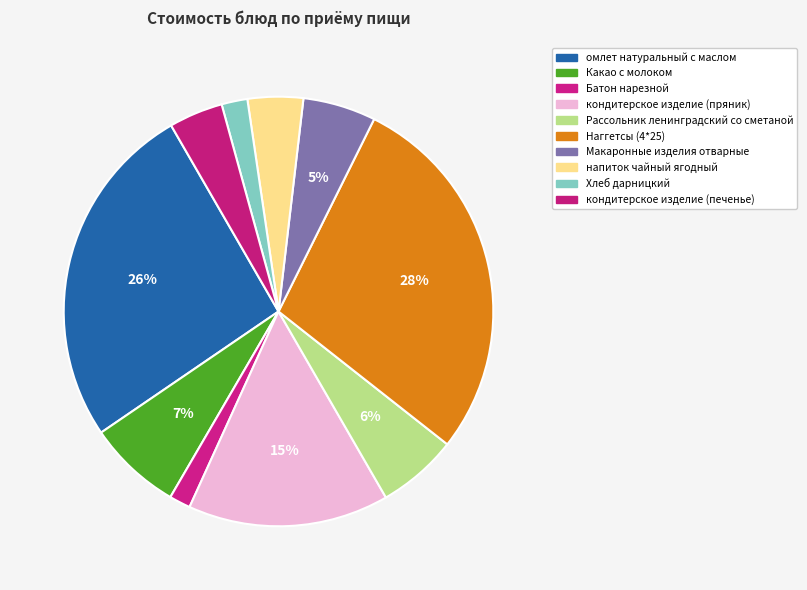

Count the number of slices in the pie.

10